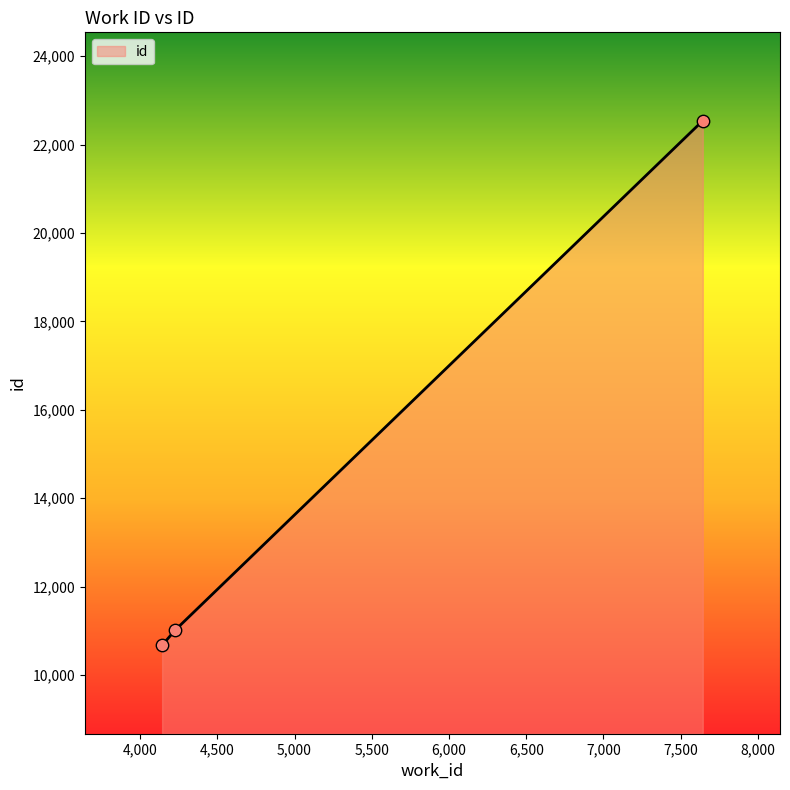

What is the average value?

14740